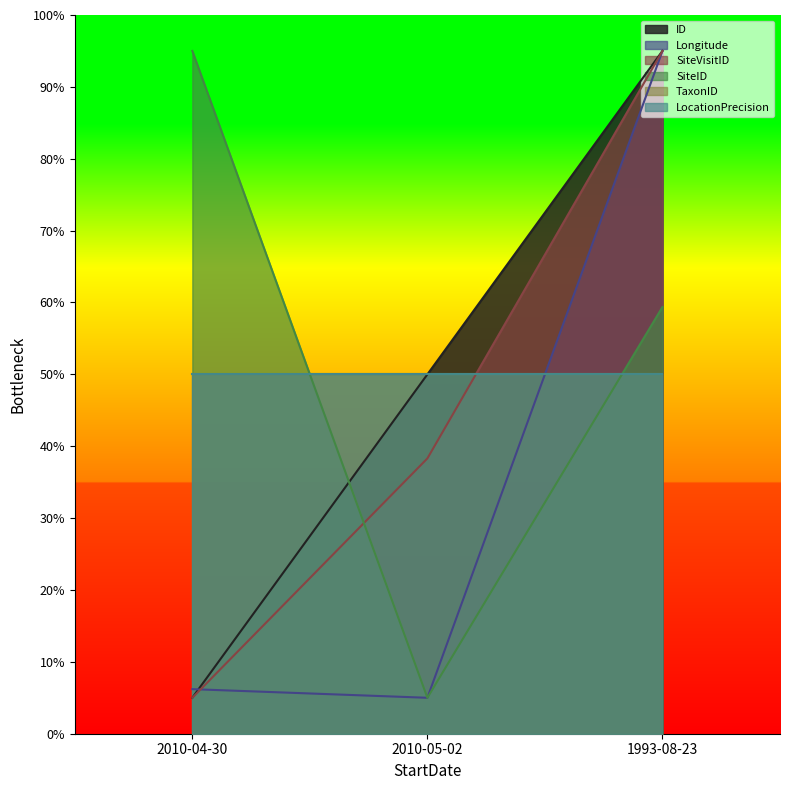

At which label is ID closest to 50?

2010-05-02